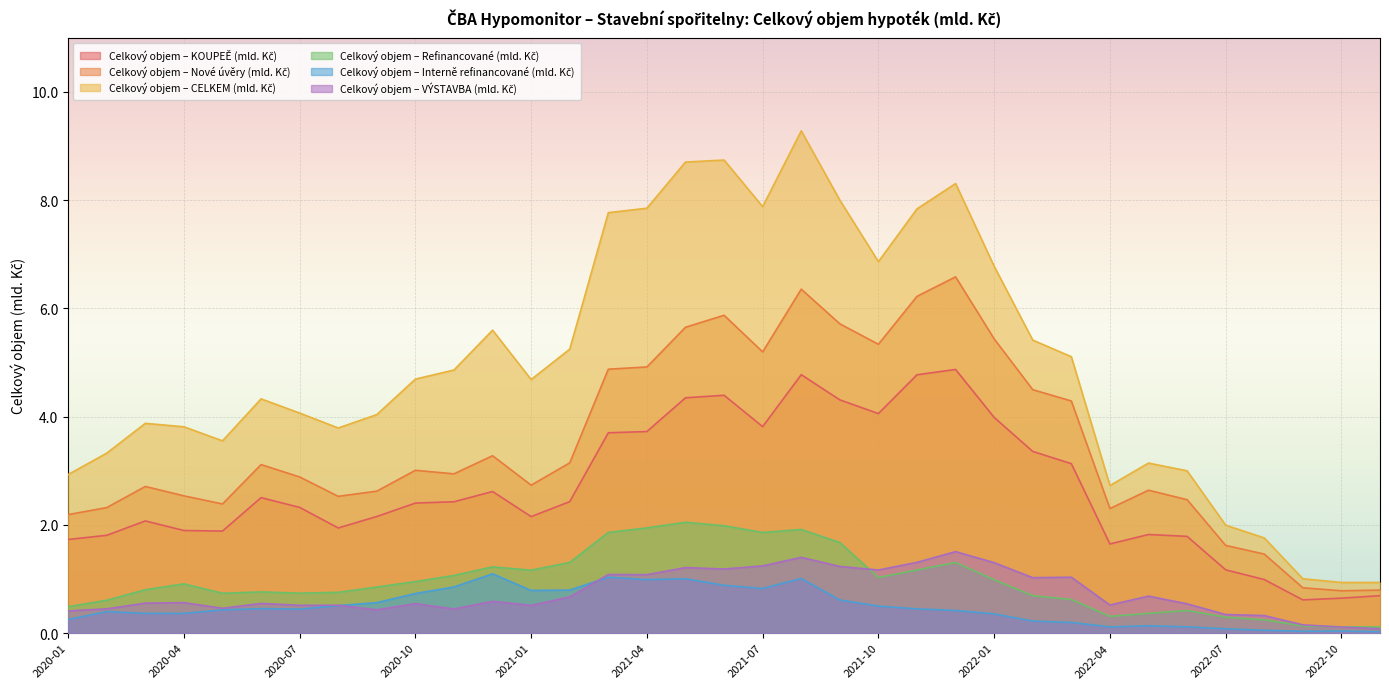

True or false: Celkový objem – VÝSTAVBA (mld. Kč) has more than 1 interior local peaks.

True